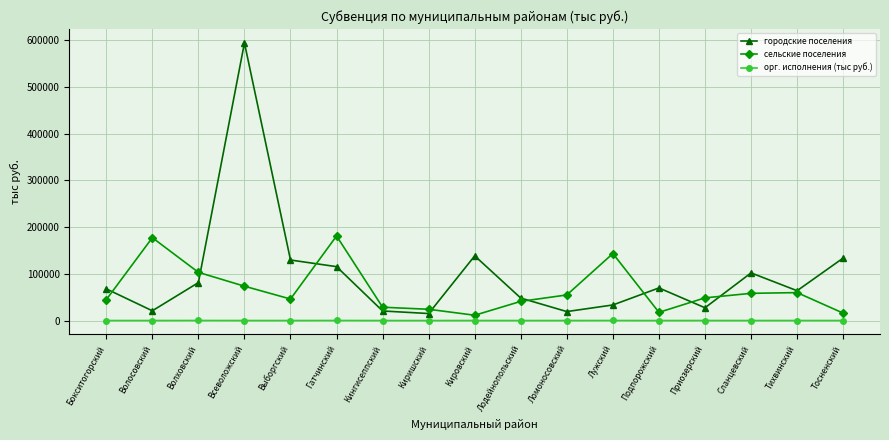

Rank the series at Волосовский from highest to lowest value.

сельские поселения, городские поселения, орг. исполнения (тыс руб.)